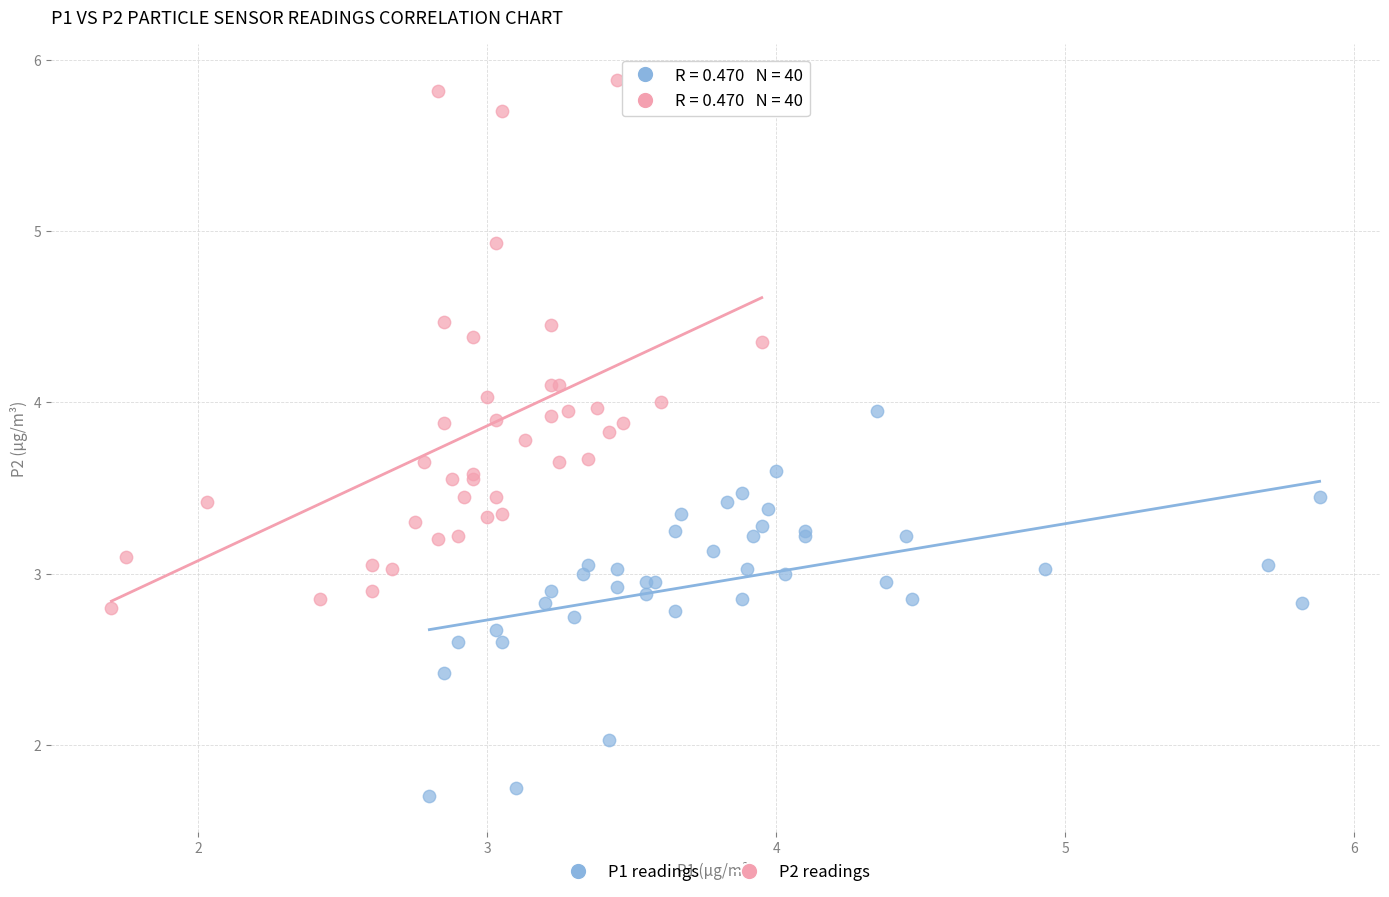

What are all the series names shown in the legend?

P1 readings, P2 readings